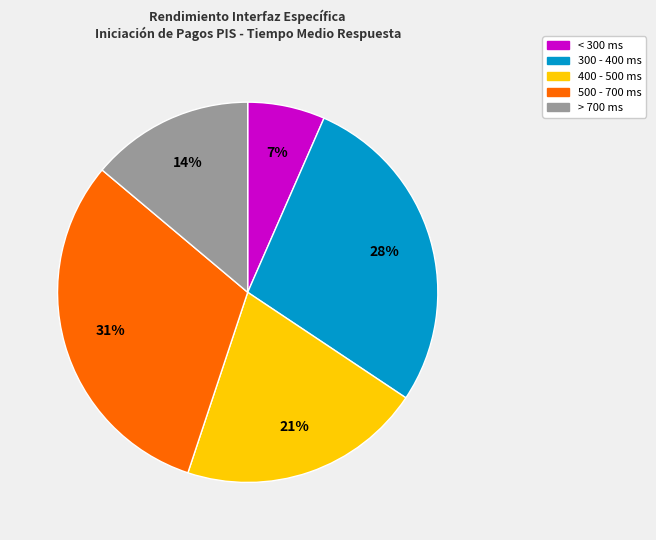

To the nearest percent, what is the difference between the largest and smallest slice percentages?

24%